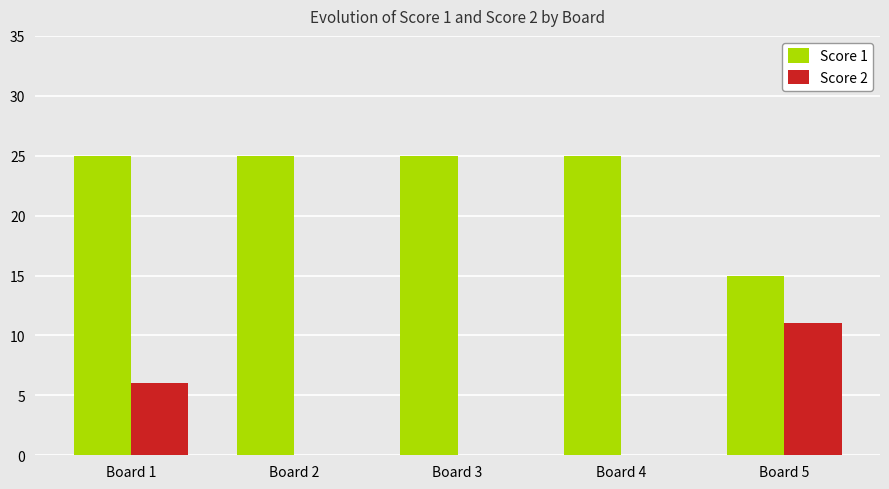

What is the sum of all Score 2 values?

17